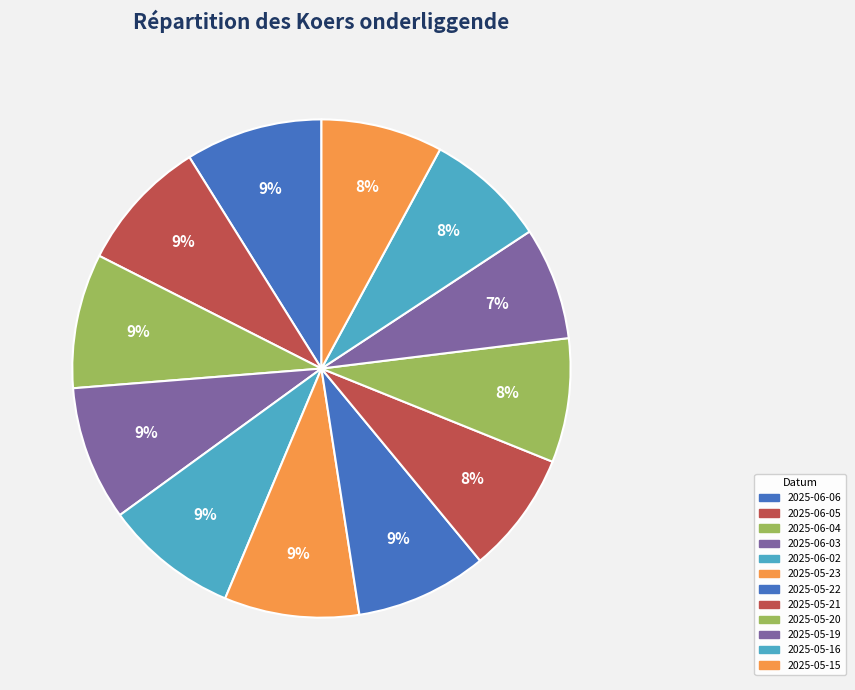

Combined, do 2025-05-20 and 2025-05-23 account for over 50%?

No